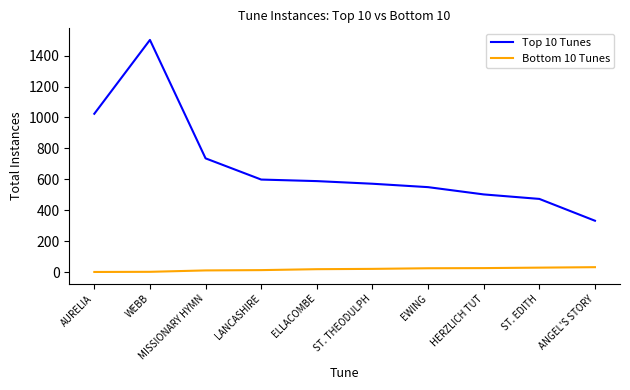

What is the average value of the Top 10 Tunes series?

688